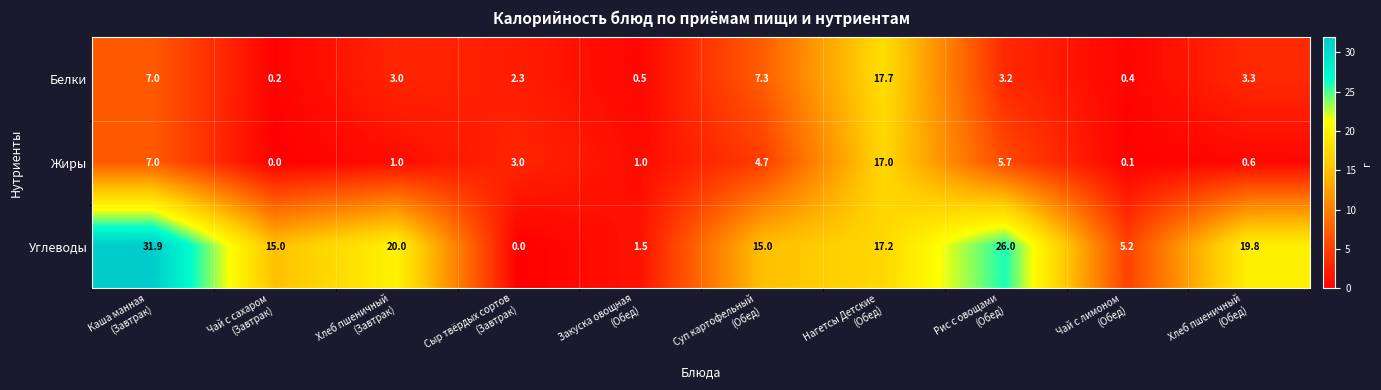

Reading left to right, transcribe all the data shown in this chart.

Белки: 7.0	0.2	3.0	2.3	0.5	7.3	17.7	3.2	0.4	3.3
Жиры: 7.0	0.0	1.0	3.0	1.0	4.7	17.0	5.7	0.1	0.6
Углеводы: 31.9	15.0	20.0	0.0	1.5	15.0	17.2	26.0	5.2	19.8